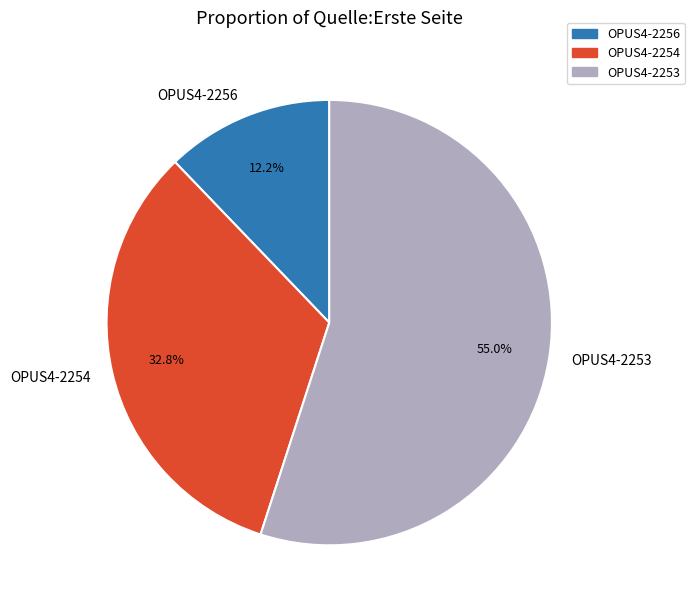

Which category has the biggest portion of the pie?

OPUS4-2253